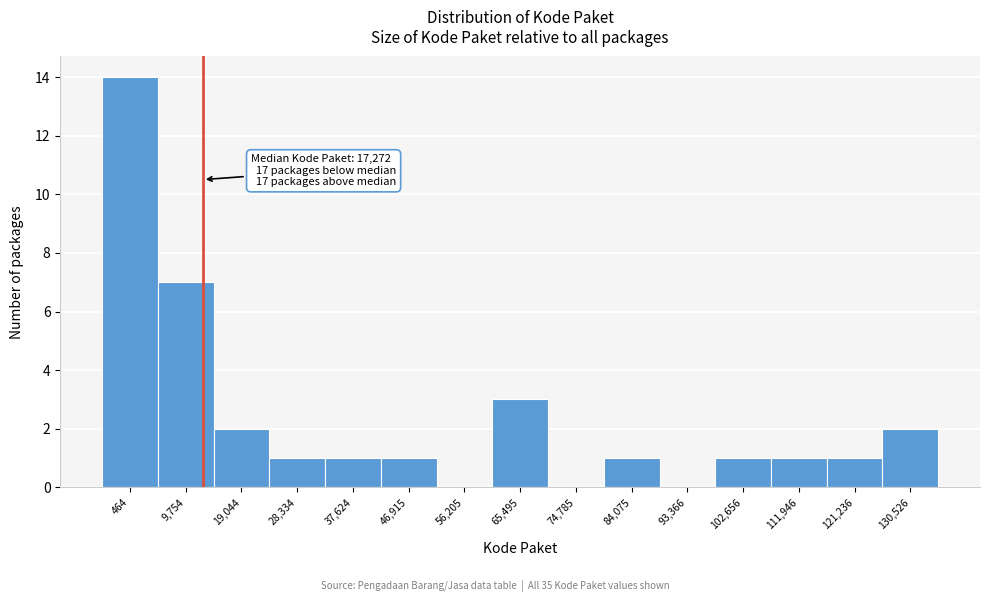

Reading left to right, transcribe all the data shown in this chart.

464=14	9,754=7	19,044=2	28,334=1	37,624=1	46,915=1	56,205=0	65,495=3	74,785=0	84,075=1	93,366=0	102,656=1	111,946=1	121,236=1	130,526=2